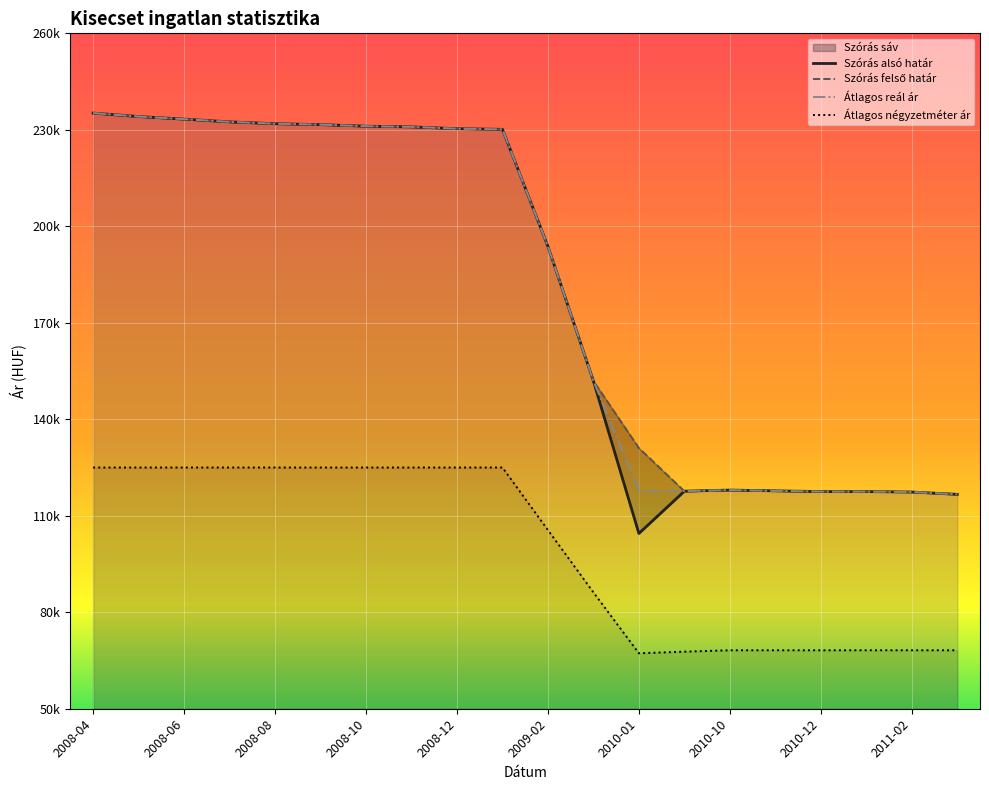

What value does the Átlagos reál ár series have at 2008-09?

231620